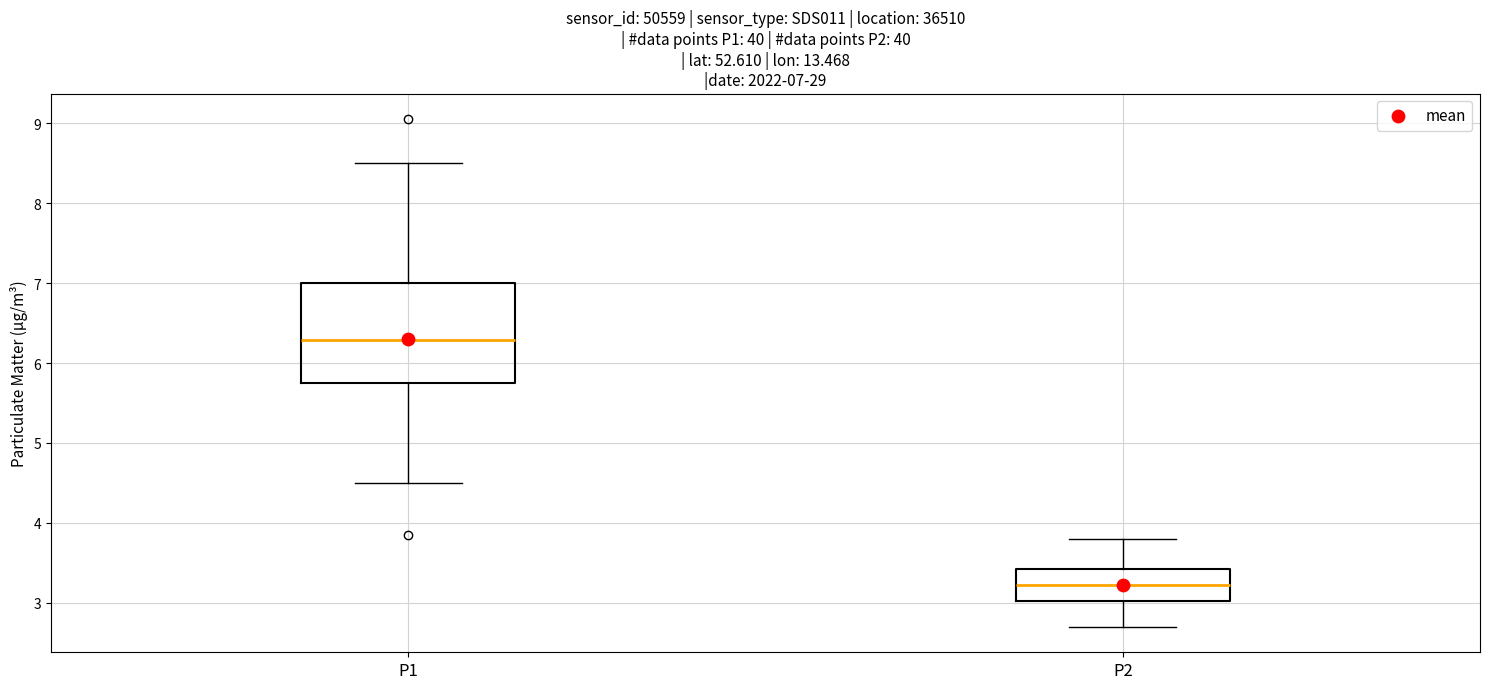

Which box is the tallest, from its lower edge to its upper edge?

P1